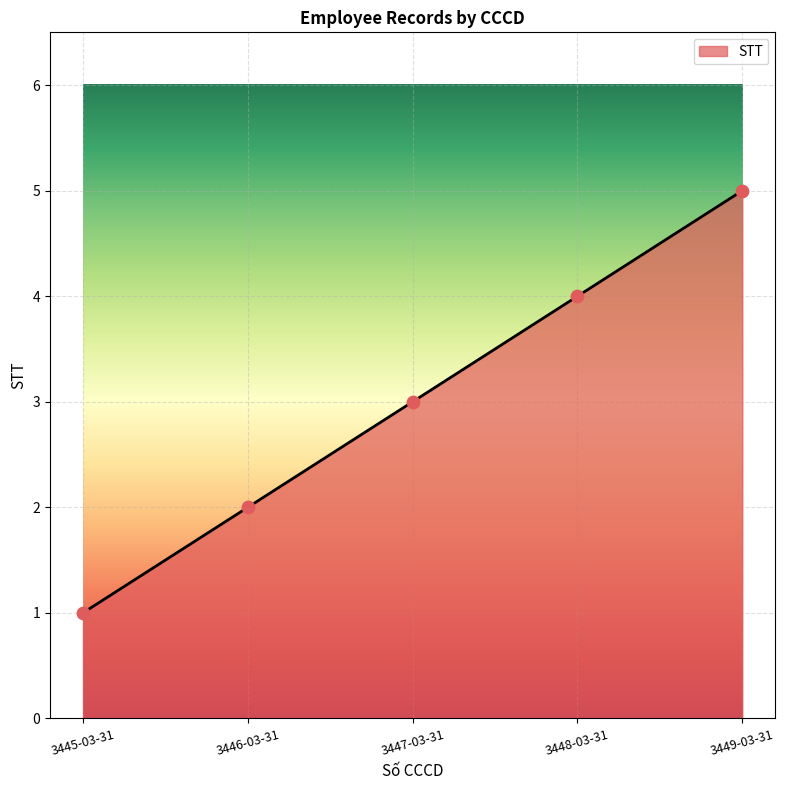

Which has a higher value, 3449-03-31 or 3445-03-31?

3449-03-31